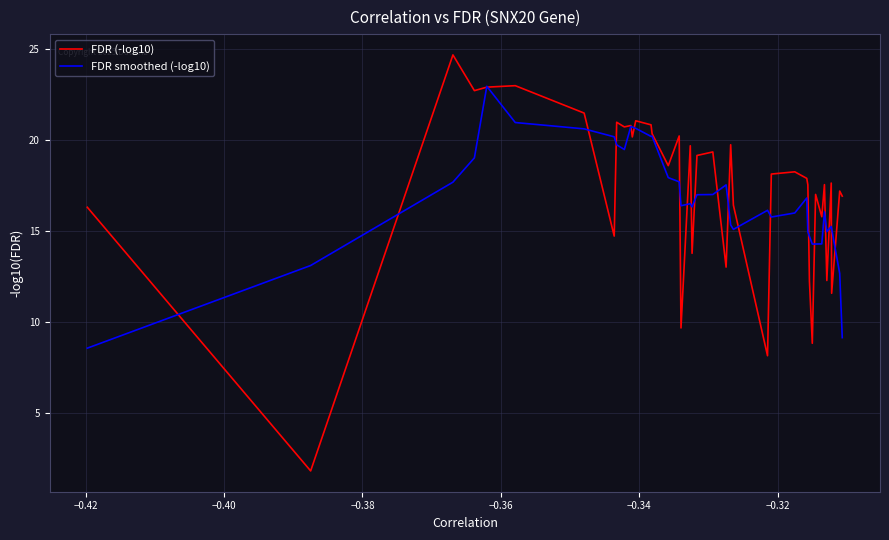

Which series has the largest range (max minus min)?

FDR (-log10)